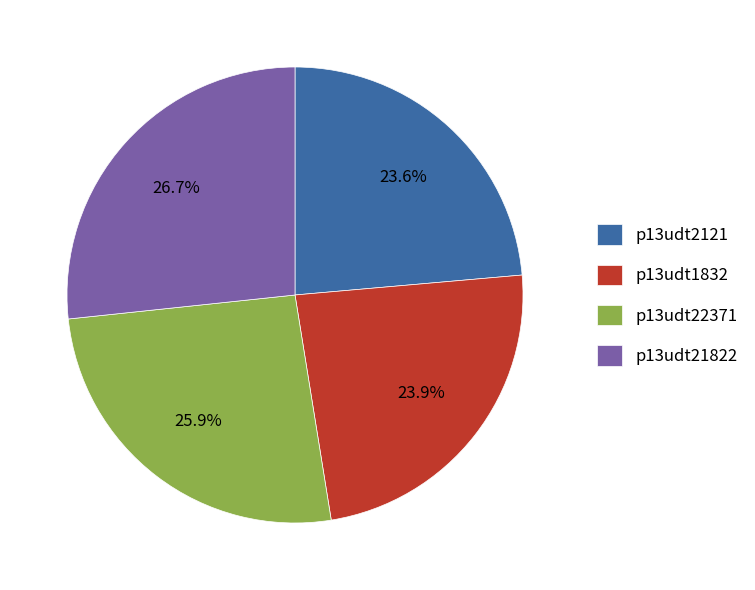

Which has a higher value, p13udt1832 or p13udt22371?

p13udt22371